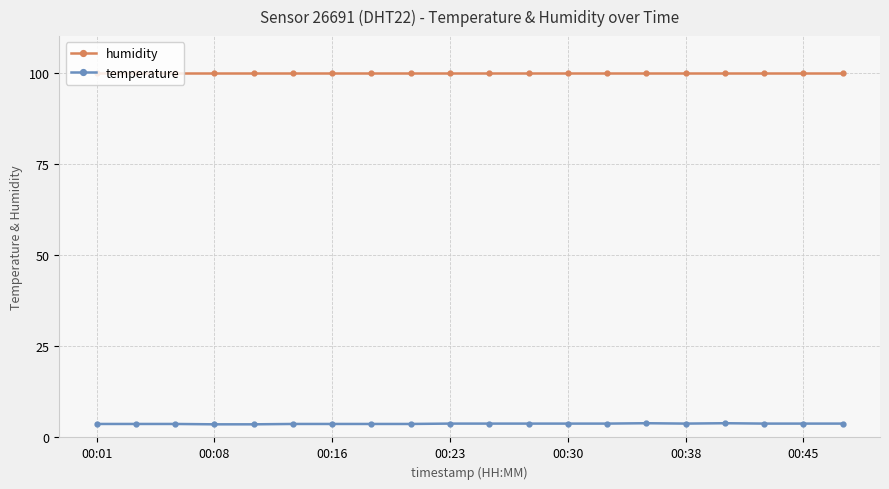

What is the greatest value displayed?

99.9